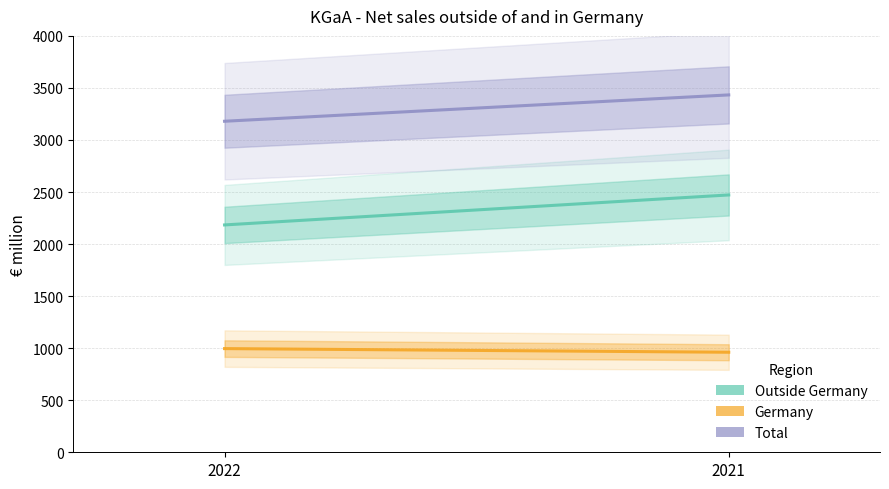

At which label is Outside Germany closest to 2328?

2022